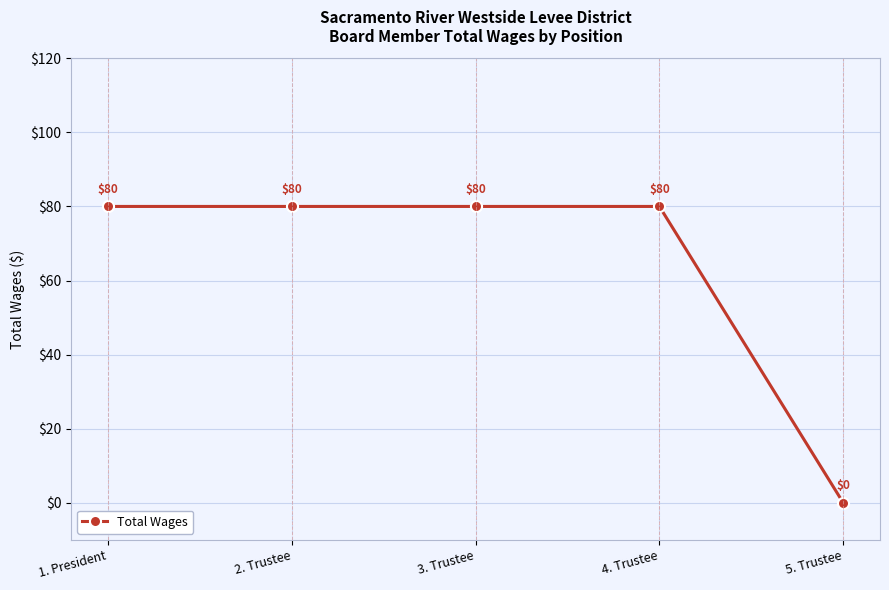

The value at 1. President is 42. True or false?

False